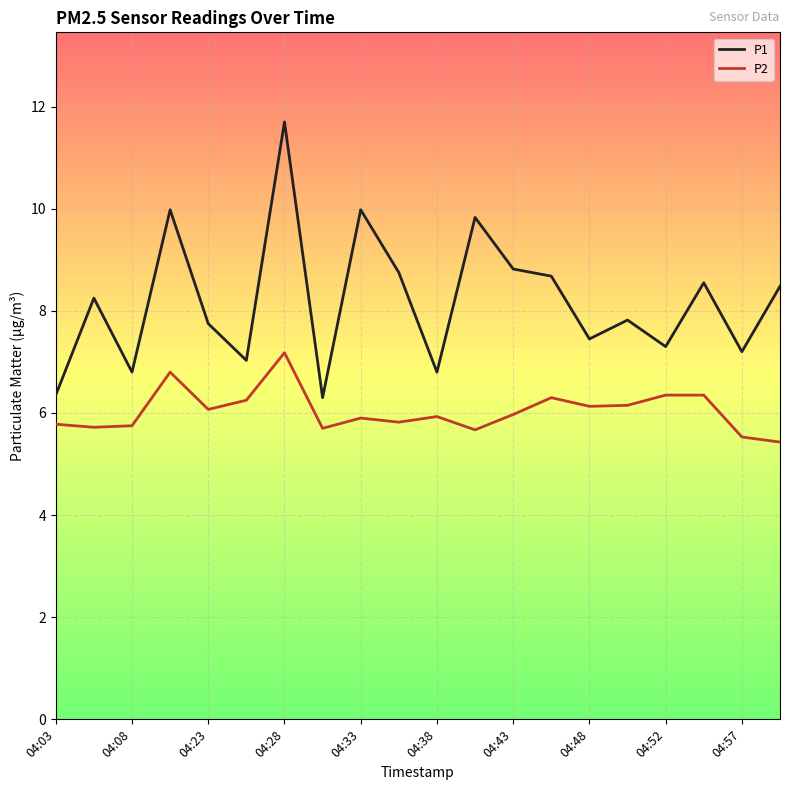

What is the maximum value shown in the chart?

11.7